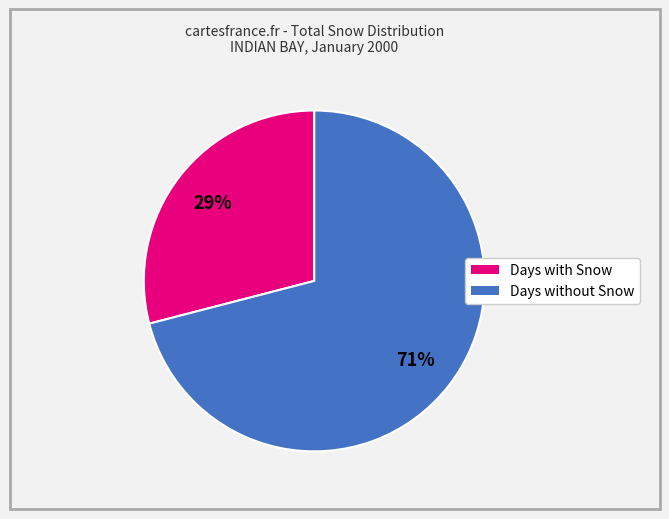

Is there a majority slice in this chart?

Yes